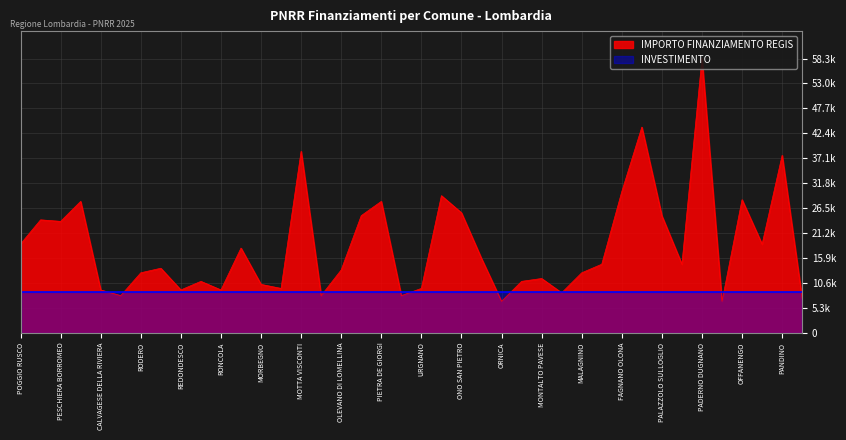

What is the value of the 23rd point from the left?

25494